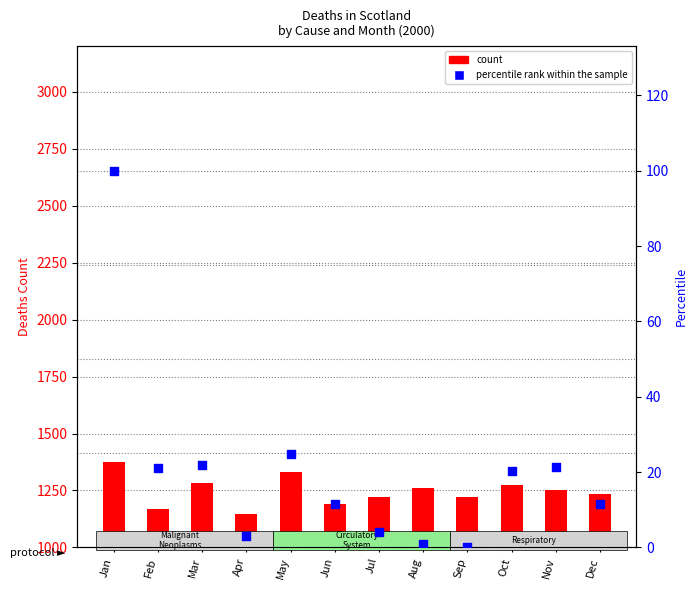

What is the total value across all series at Apr?

1149.0